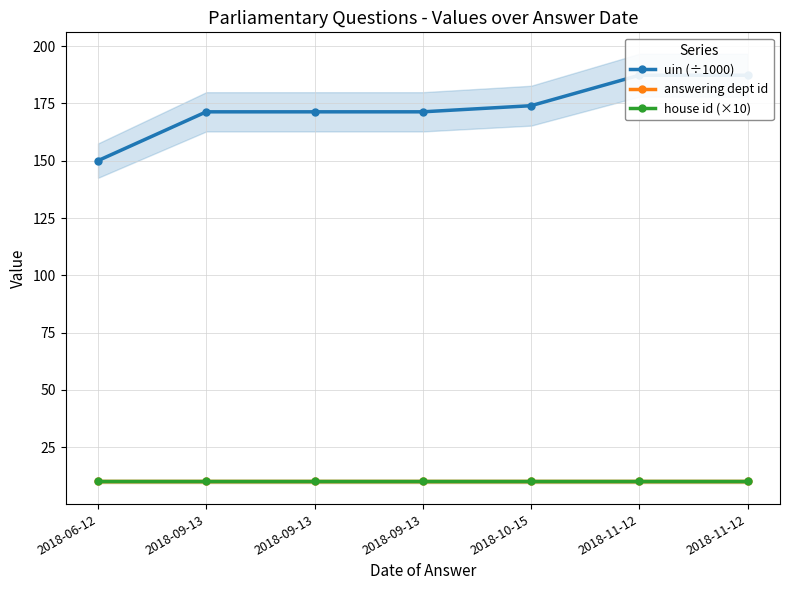

List the labels in order of answering dept id value, largest first.

2018-06-12, 2018-09-13, 2018-09-13, 2018-09-13, 2018-10-15, 2018-11-12, 2018-11-12